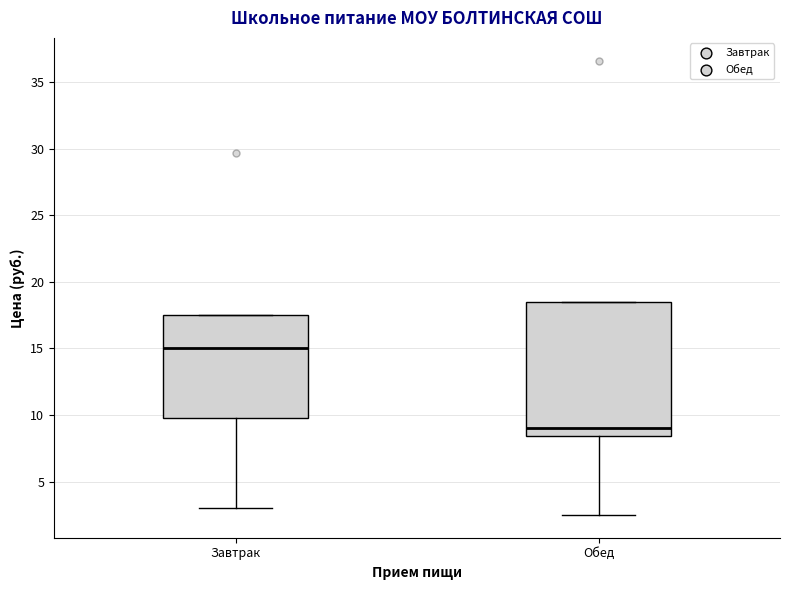

Reading left to right, read every box against the y-axis: the position of its median line, the range the box covers, and the ends of its whiskers. The values are not printed on the chart, so give them approximately, as read against the axis.

Завтрак: median 15.0, box 10.0 to 17.5, whiskers 3.0 to 17.5
Обед: median 9.0, box 8.5 to 18.5, whiskers 2.5 to 18.5